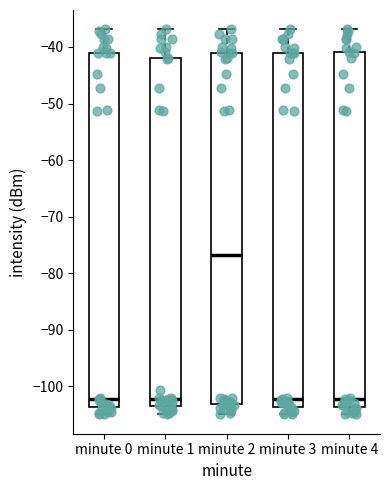

Reading left to right, transcribe this box plot: for each box, give where its median line is, the range the box spans, and where its two whiskers end, as read against the y-axis. The values are not printed on the chart, so give them approximately, as read against the axis.

minute 0: median -102, box -104 to -41, whiskers -105 to -37
minute 1: median -102, box -103 to -42, whiskers -105 to -37
minute 2: median -77, box -103 to -41, whiskers -105 to -37
minute 3: median -102, box -104 to -41, whiskers -105 to -37
minute 4: median -102, box -104 to -41, whiskers -105 to -37